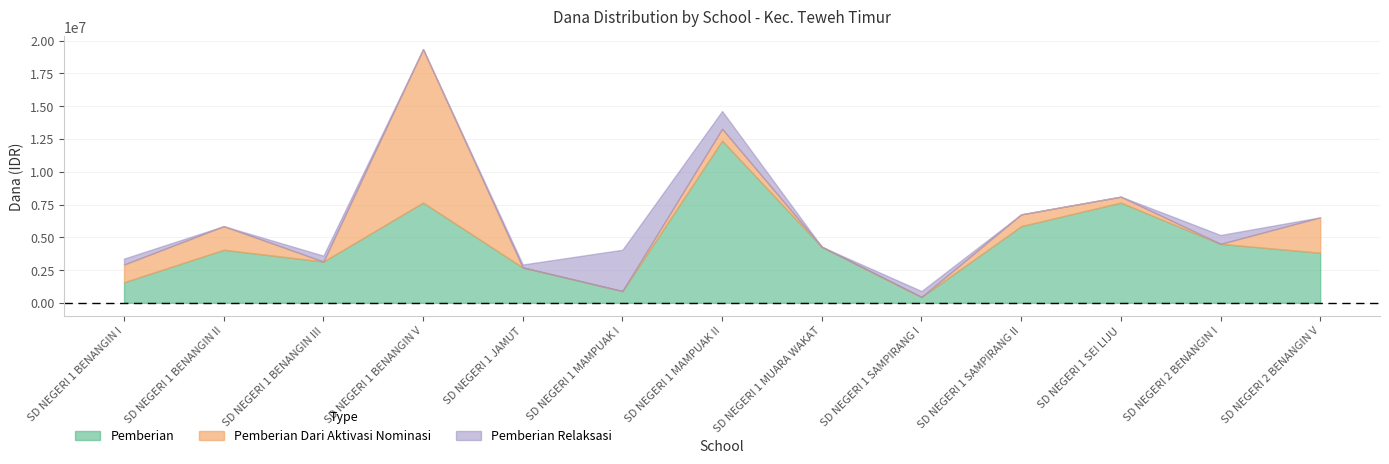

What is the spread (max minus min) of values at SD NEGERI 1 BENANGIN II?

4050000